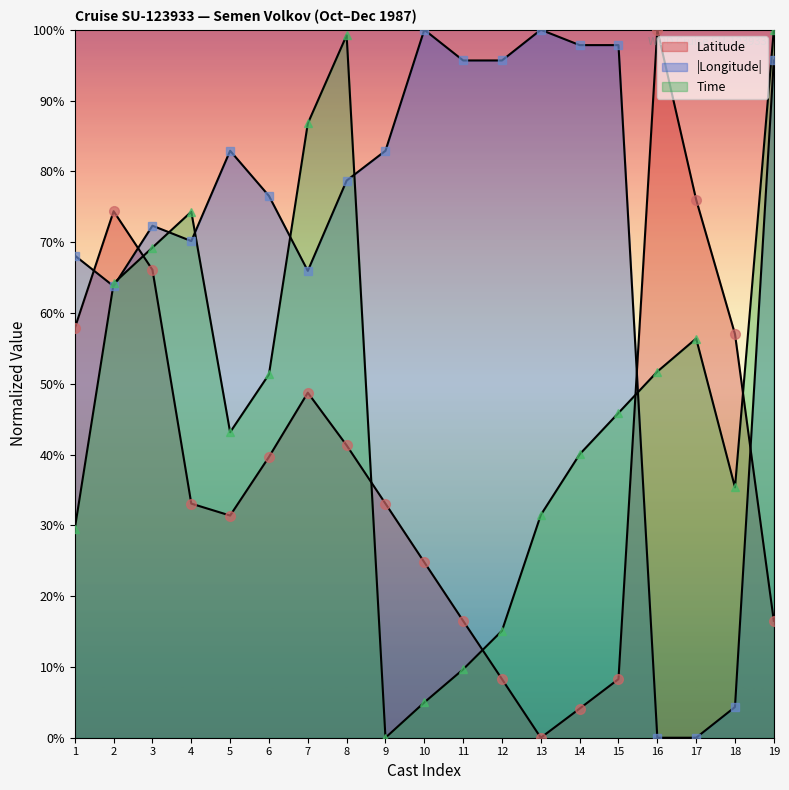

What is the value of the Time point at the 8th from the left?

99.2